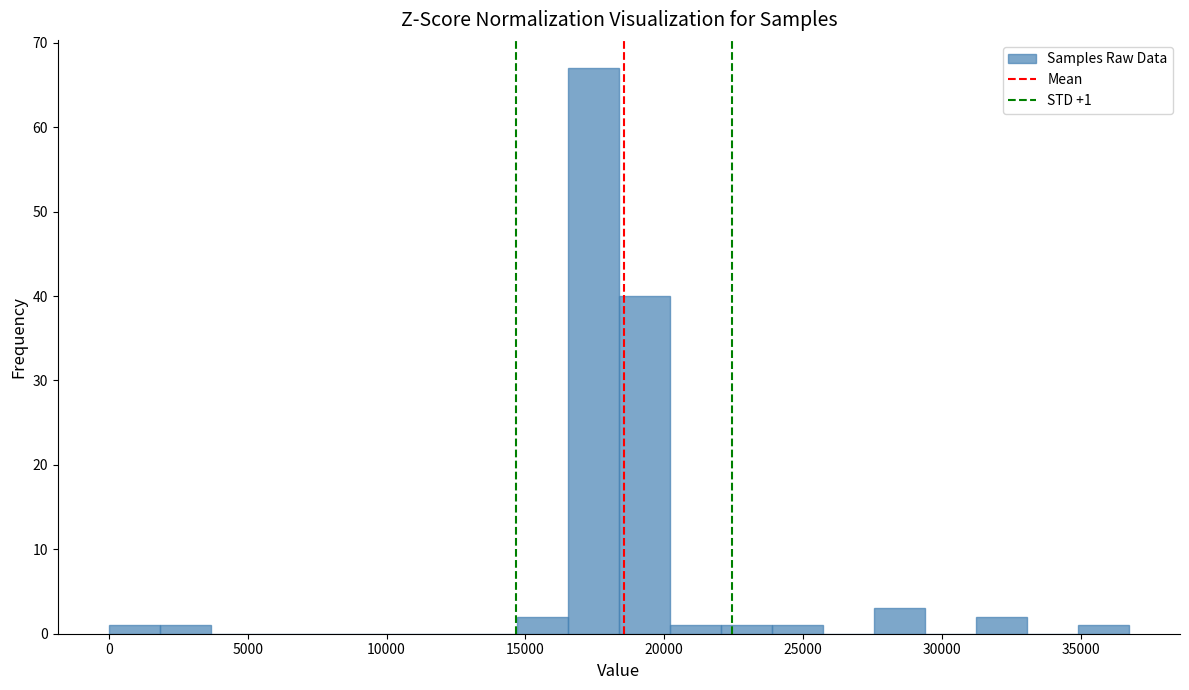

Around what value on the x-axis is the tallest bar? Give the approximate position of its centre, as read against the axis.

17500